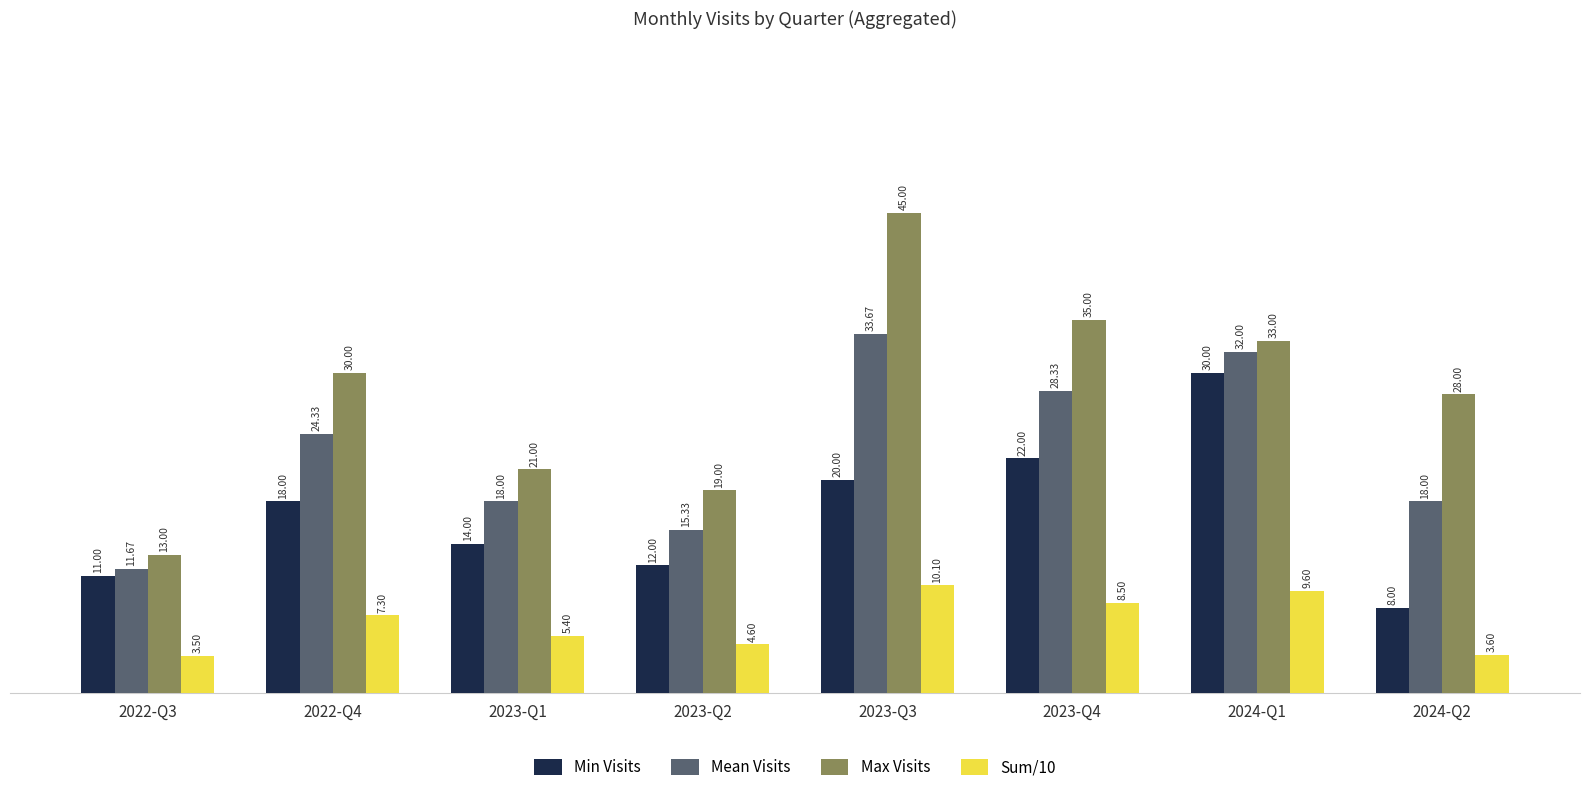

What is the minimum value shown in the chart?

3.5